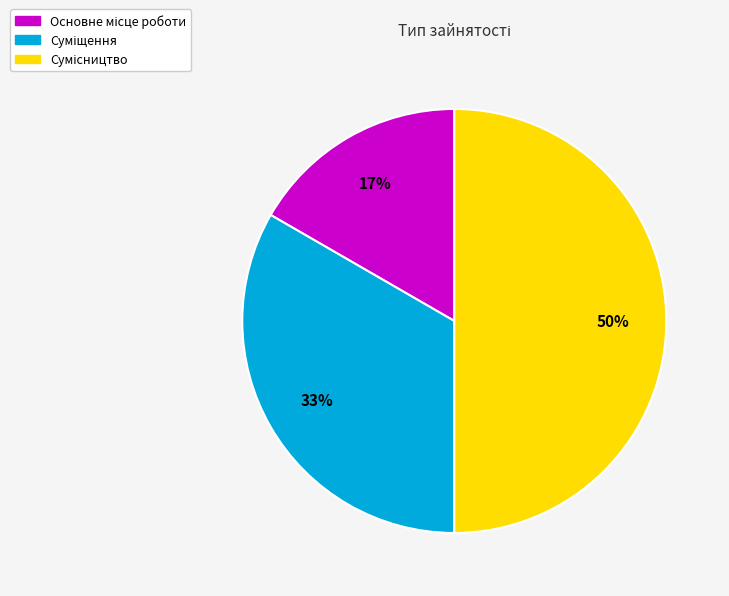

To the nearest percent, what is the average slice percentage?

33%